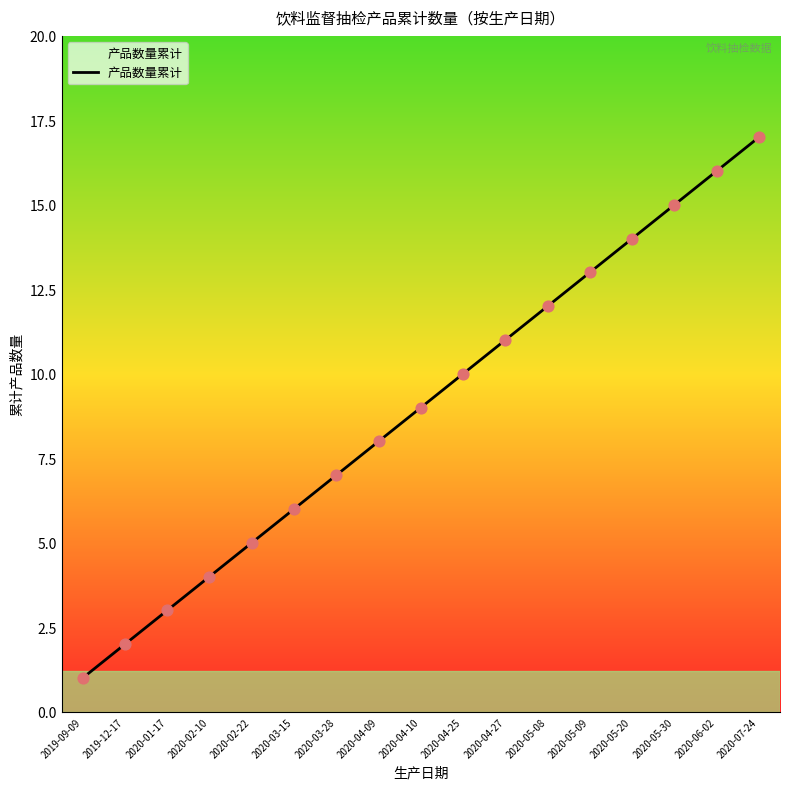

What is the change in value from 2020-02-10 to 2020-04-27?

+7